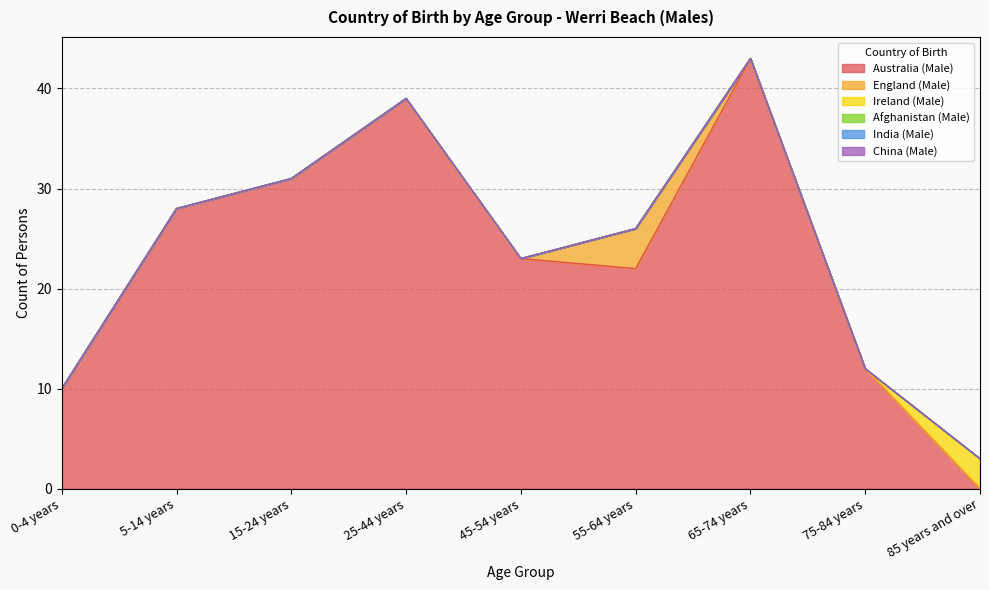

Which category has the lowest value in the China (Male) series?

0-4 years